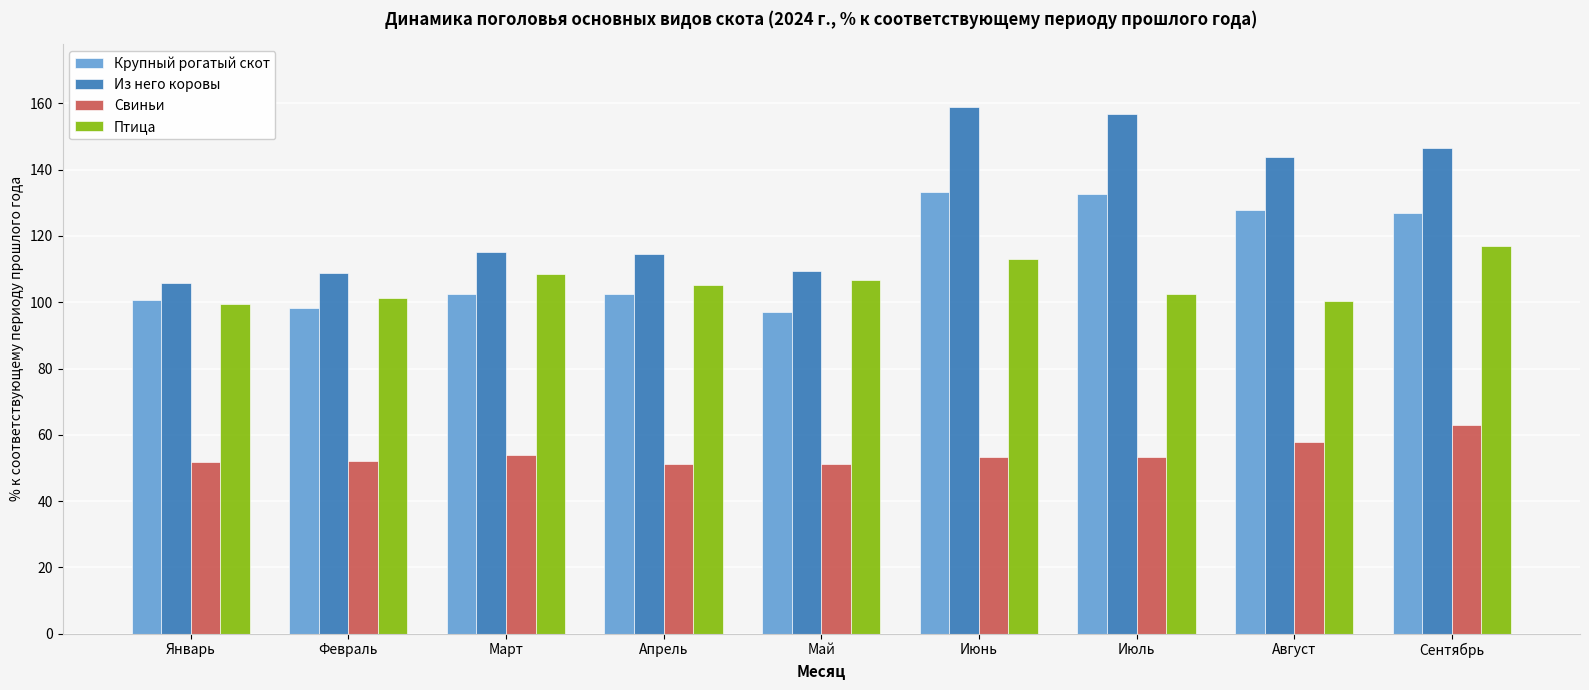

What value does the Птица series have at Июнь?

113.1